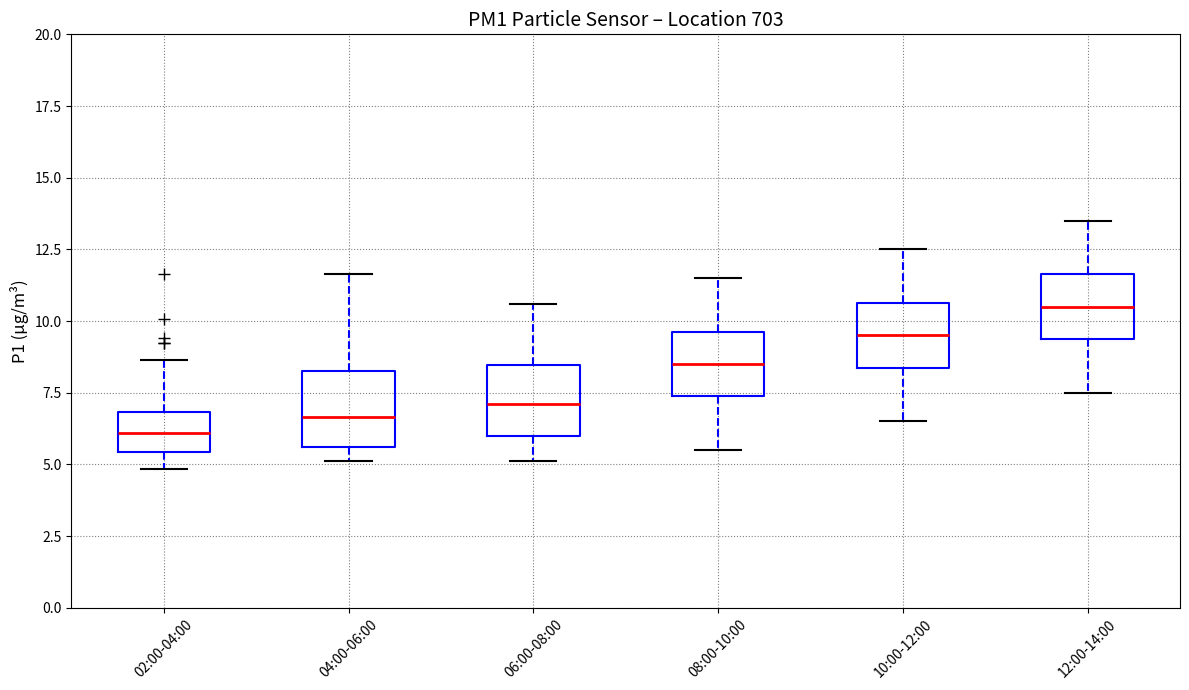

Which box's median line is the lowest?

02:00-04:00